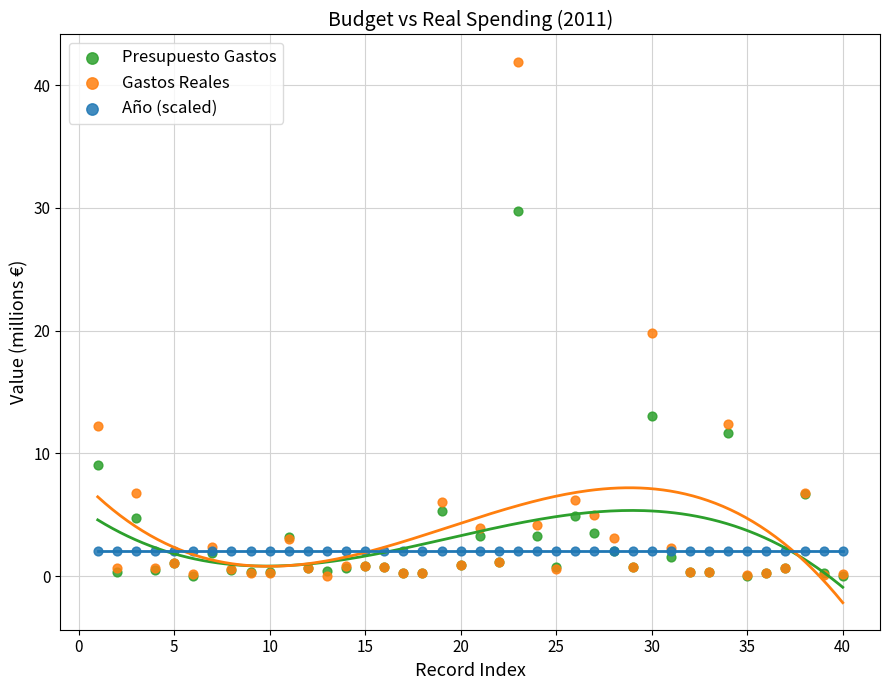

In the Presupuesto Gastos series, what Y value is closest to 14?

13.1